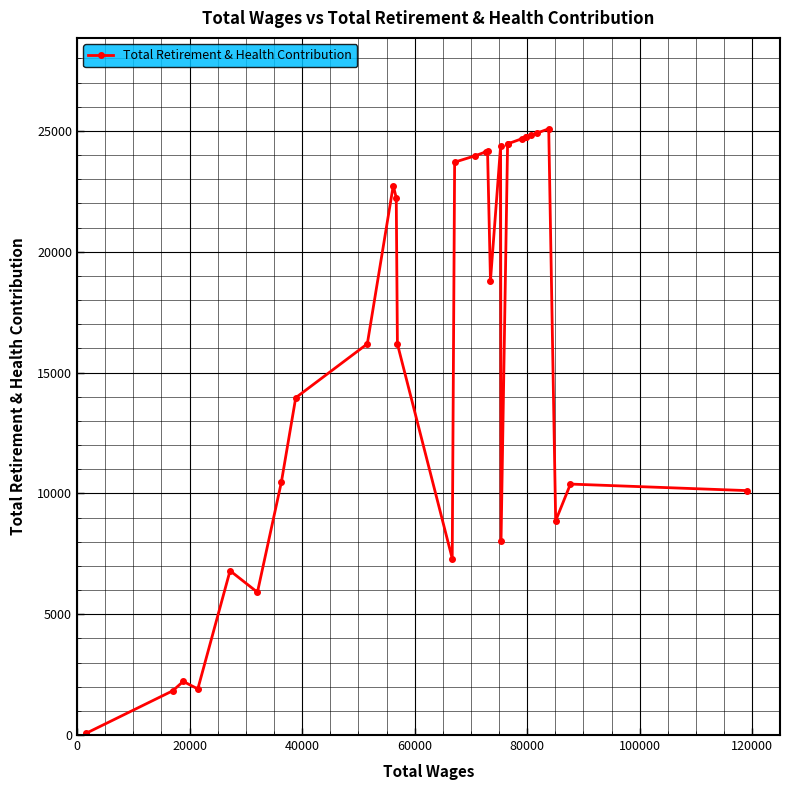

What is the sum of all values?

502235